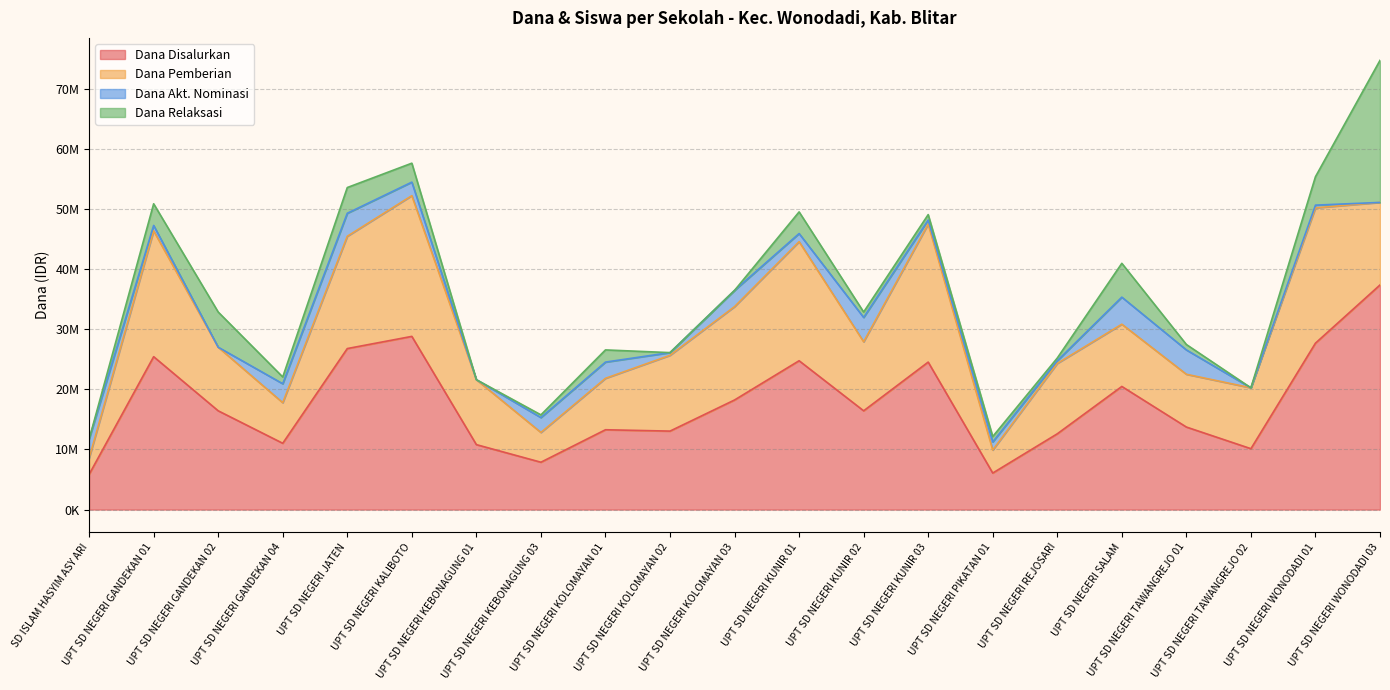

In Dana Akt. Nominasi, how many points are lower than both neighbors (excluding endpoints)?

7